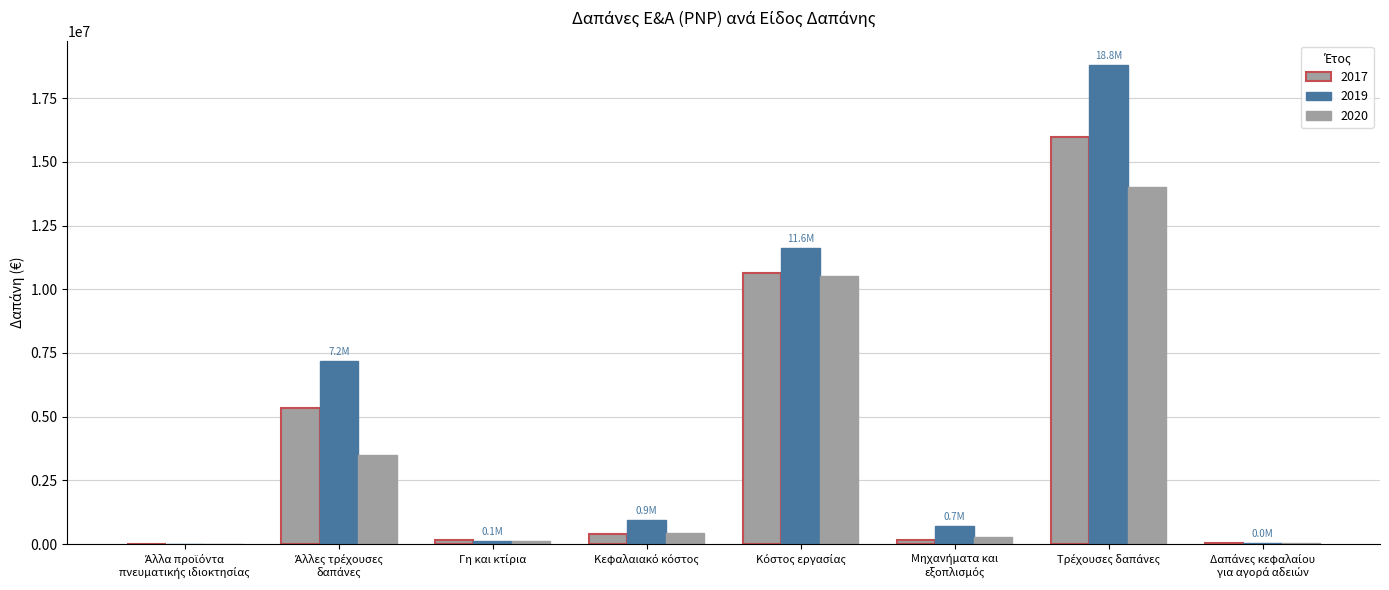

The 2017 series shows 214803 at Κεφαλαιακό κόστος. True or false?

False